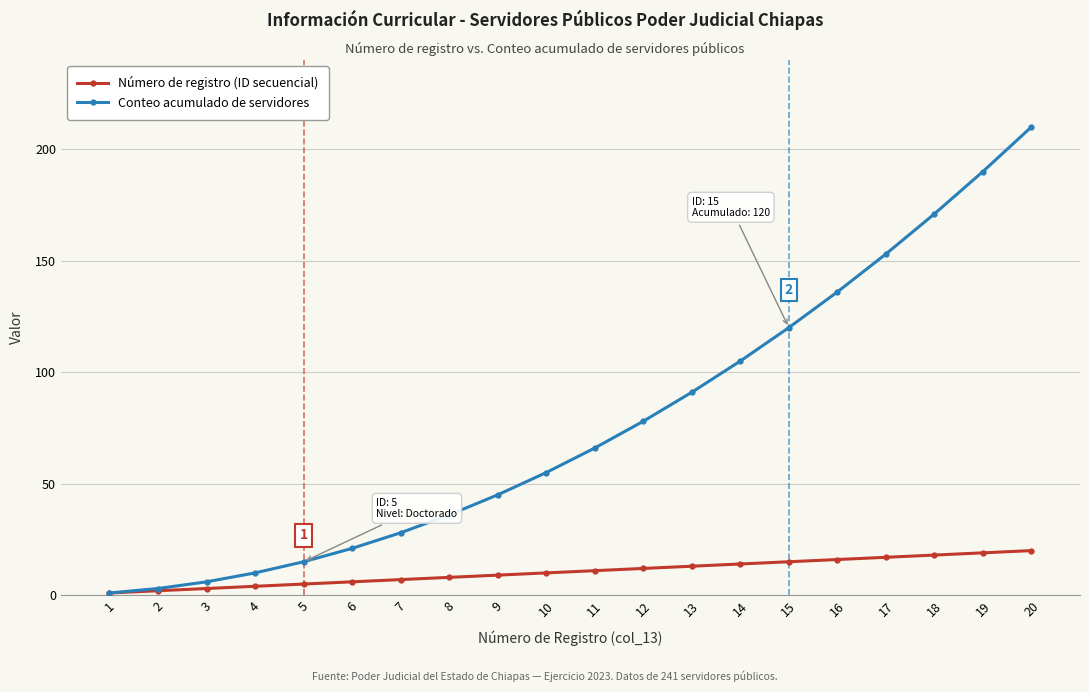

Reading right to left, extract all data points from this chart.

Número de registro (ID secuencial): 20	19	18	17	16	15	14	13	12	11	10	9	8	7	6	5	4	3	2	1
Conteo acumulado de servidores: 210	190	171	153	136	120	105	91	78	66	55	45	36	28	21	15	10	6	3	1